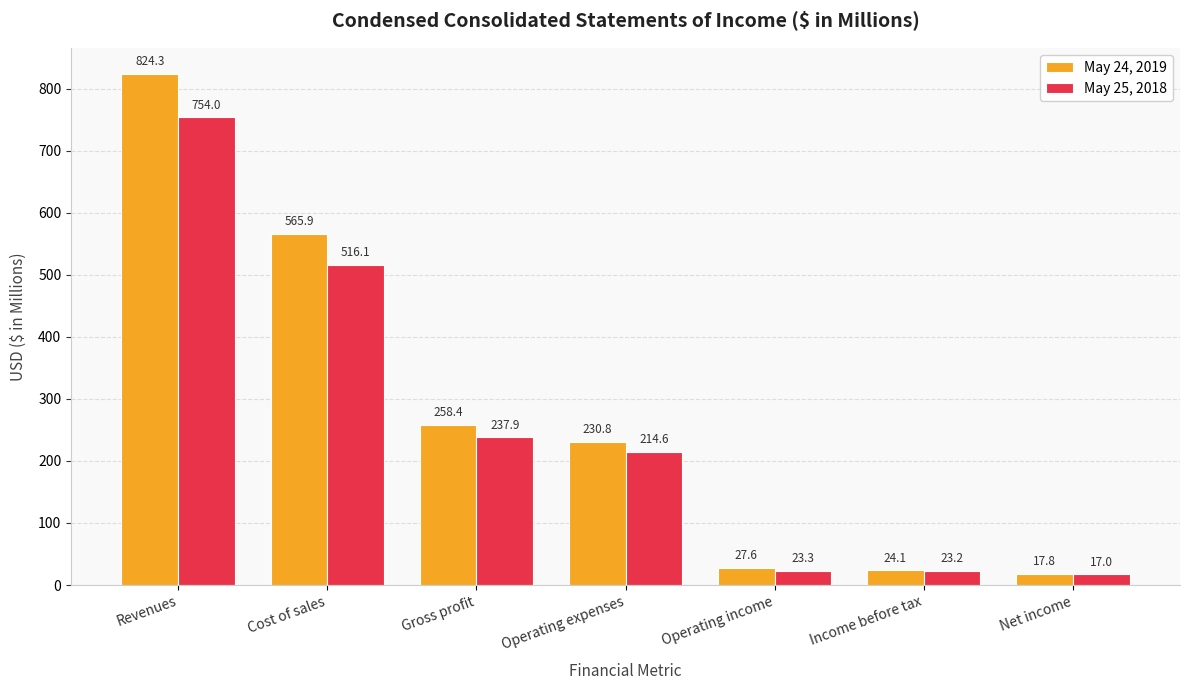

What is the value of the May 24, 2019 bar at the 1st from the left?

824.3